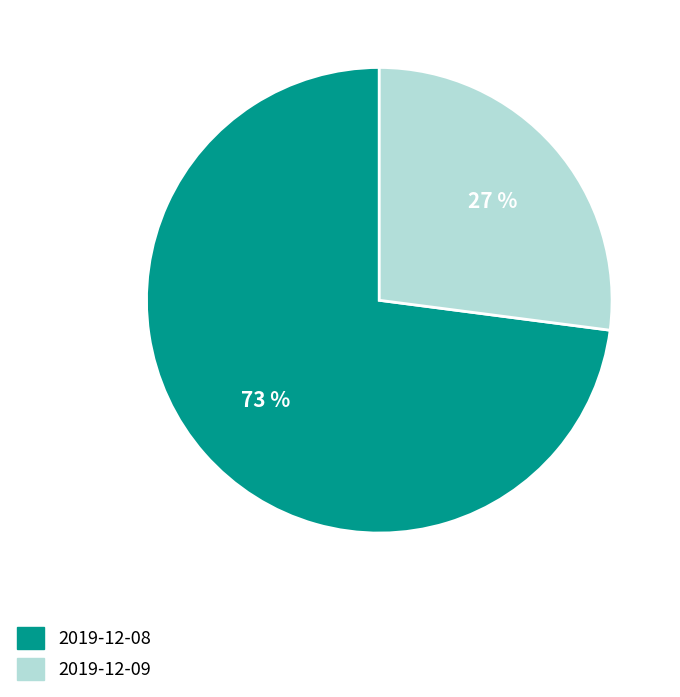

To the nearest percent, what is the difference between the 2019-12-08 and 2019-12-09 slice percentages?

46%